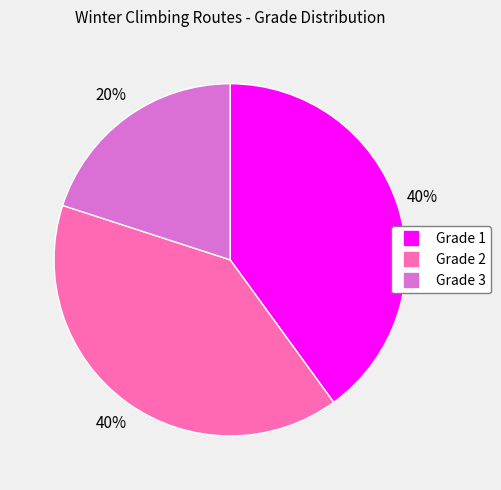

To the nearest percent, what is the average slice percentage?

33%